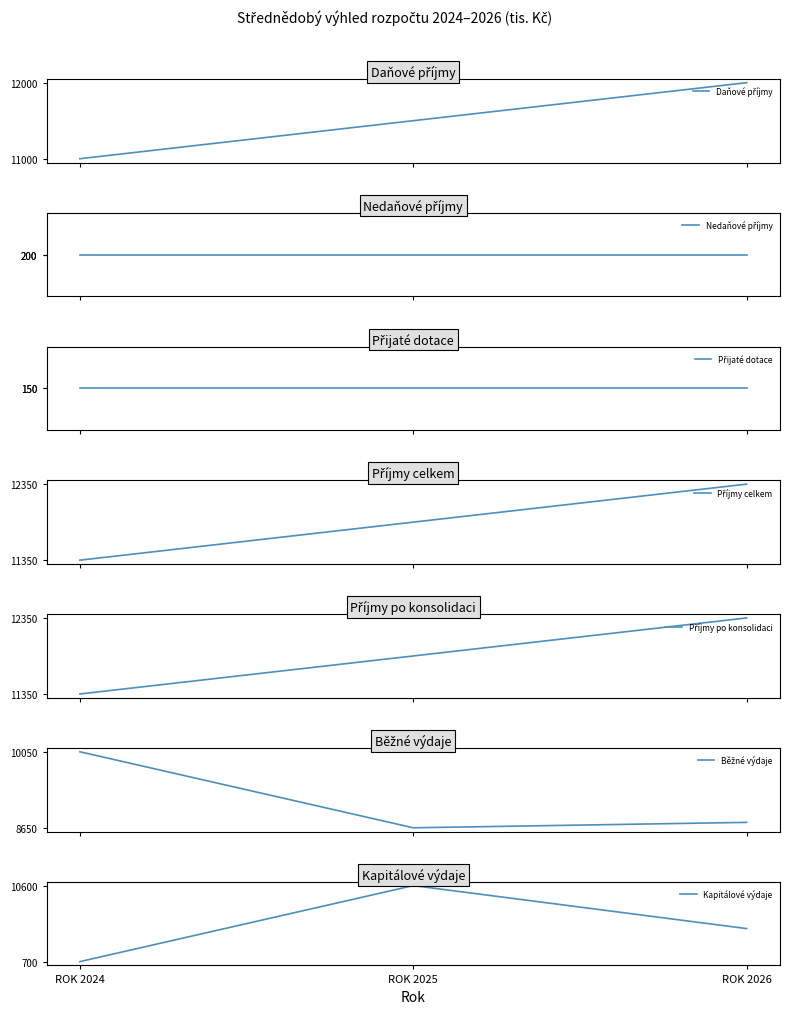

How many Příjmy po konsolidaci values are between 11350 and 12350?

3